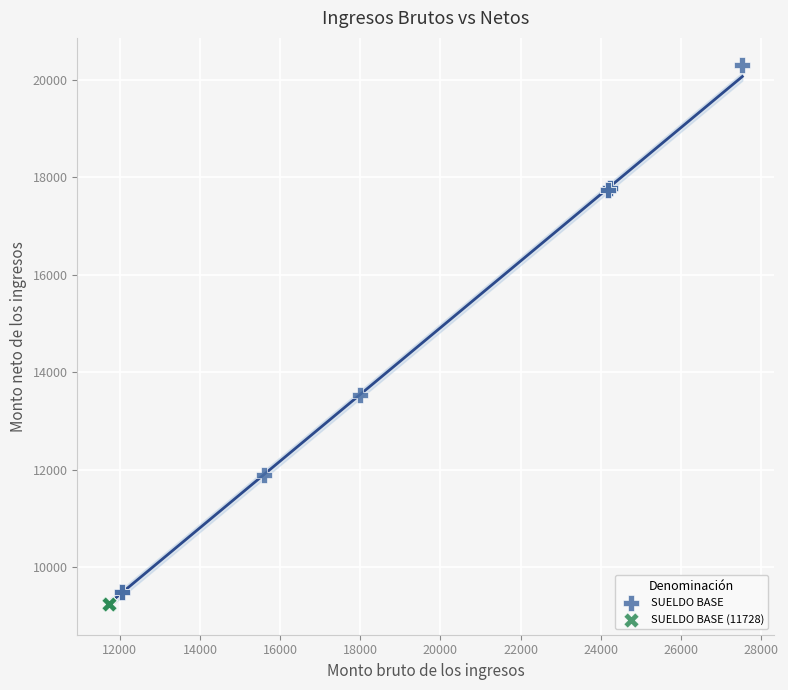

Which series contains the highest Y value?

SUELDO BASE